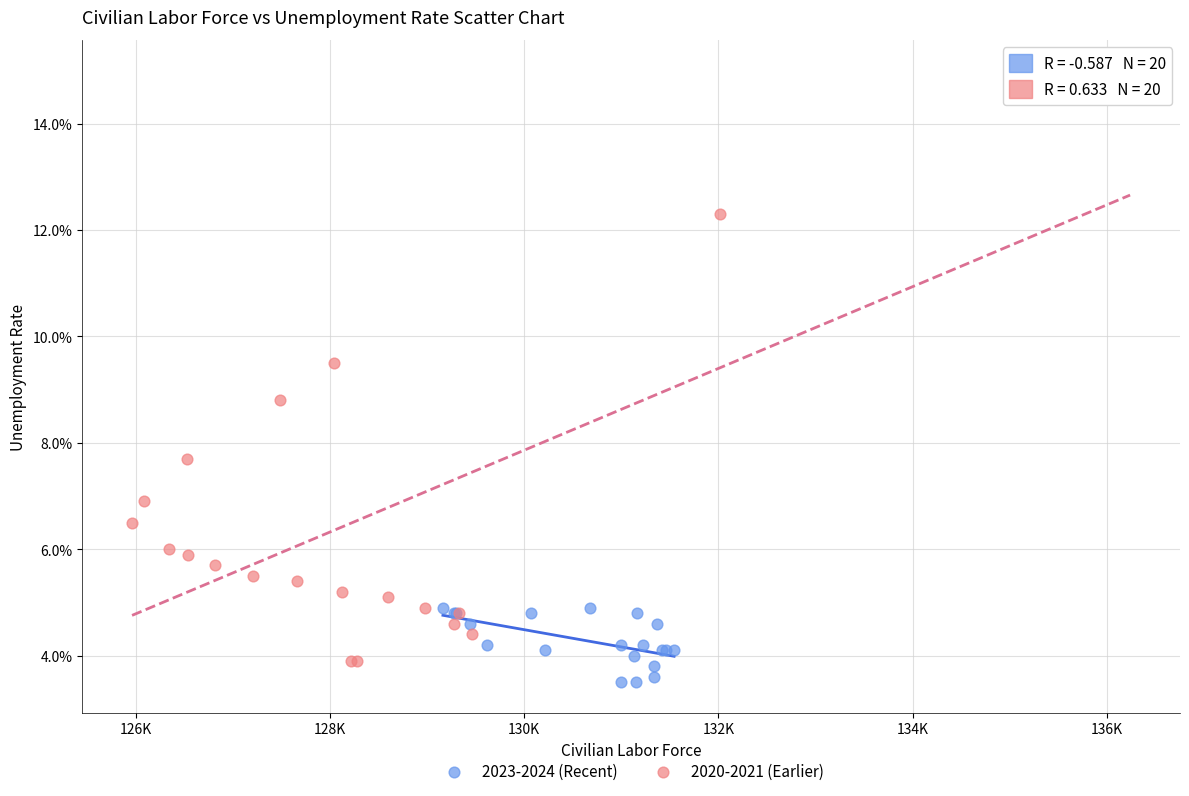

Which series reaches the minimum Y coordinate?

2023-2024 (Recent)